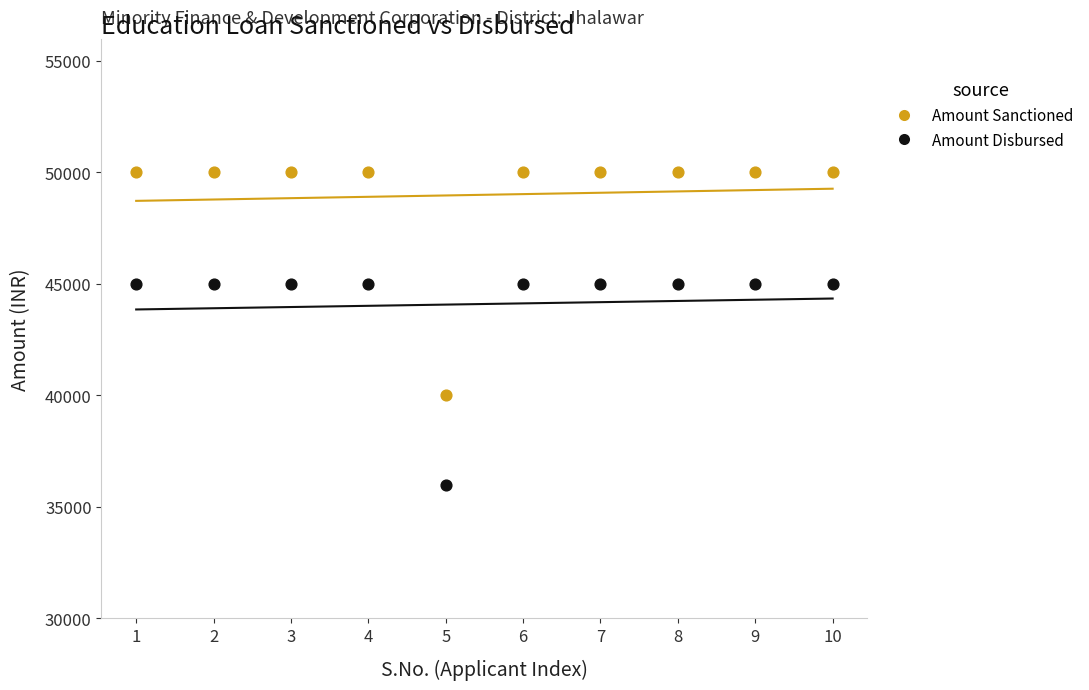

Which series contains the lowest Y value?

Amount Disbursed